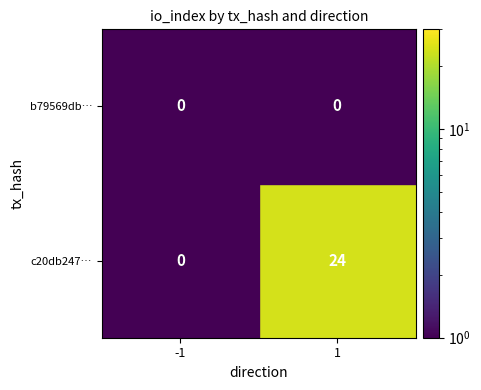

The value of c20db247… at 1 is 24. True or false?

True